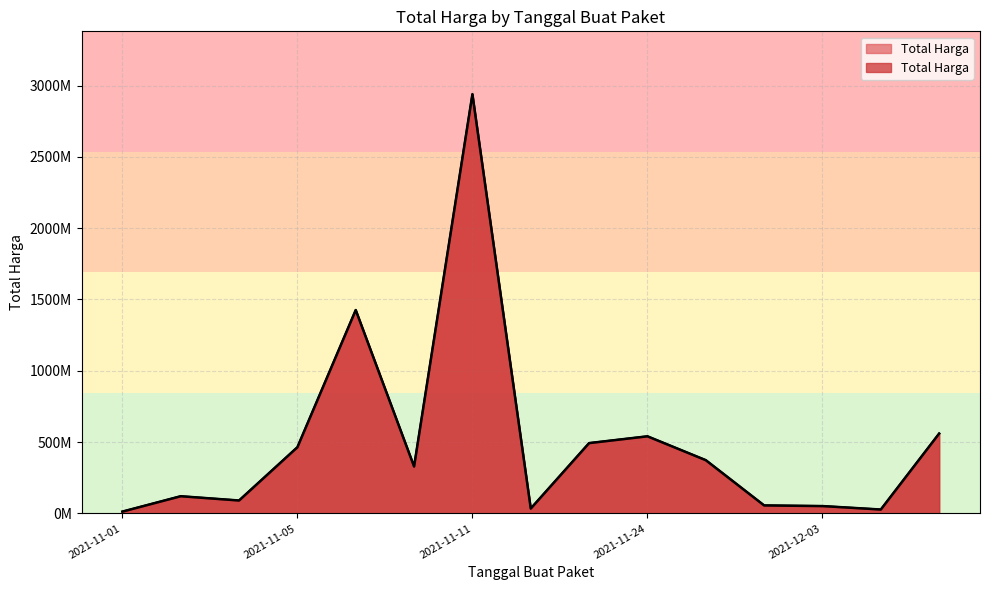

What is the minimum value shown in the chart?

78000